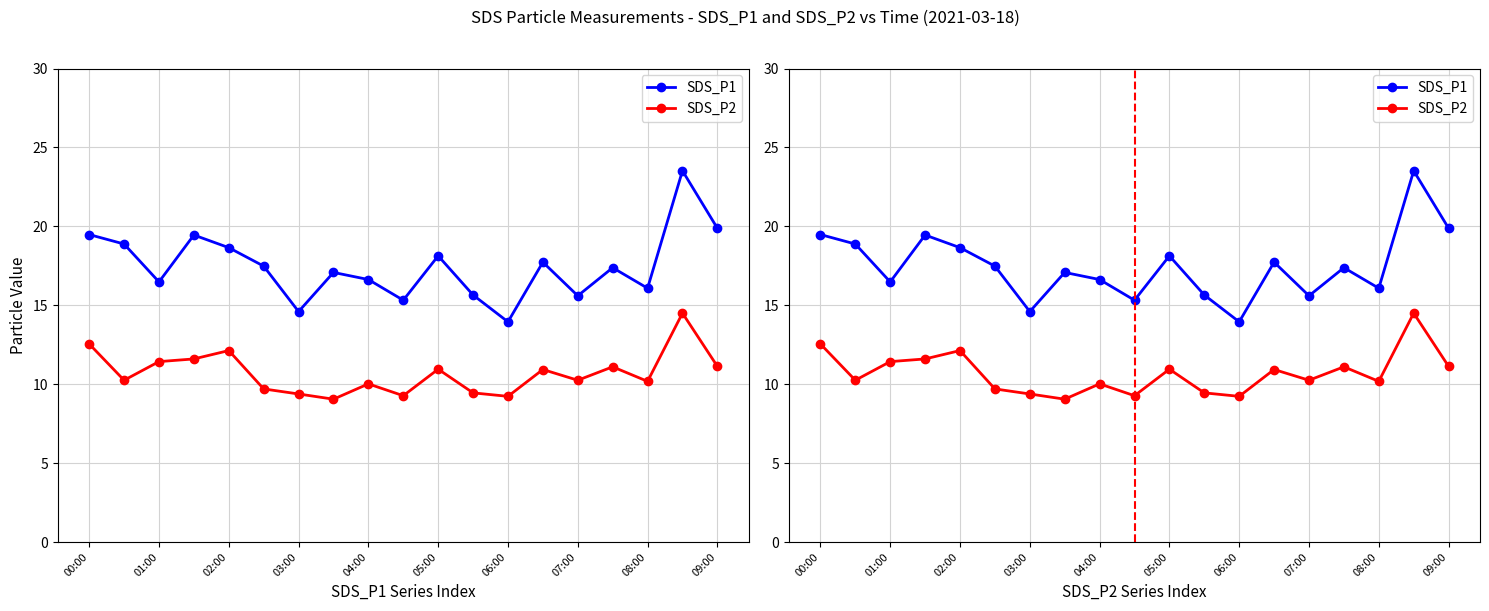

How many lines are shown in the chart?

2